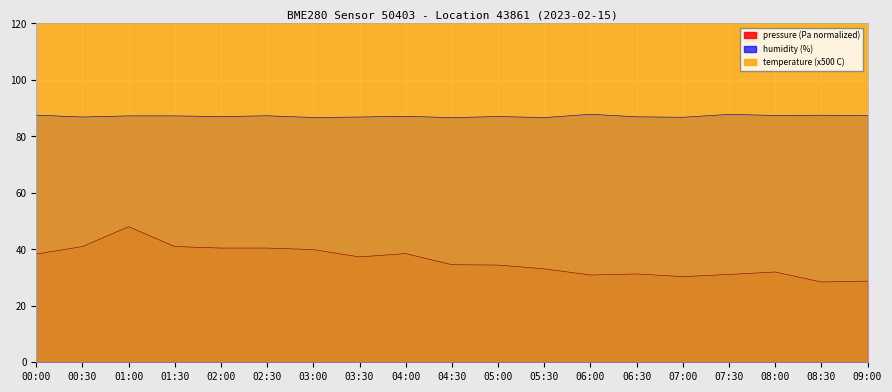

What is the label of the 11th point from the right?

04:00